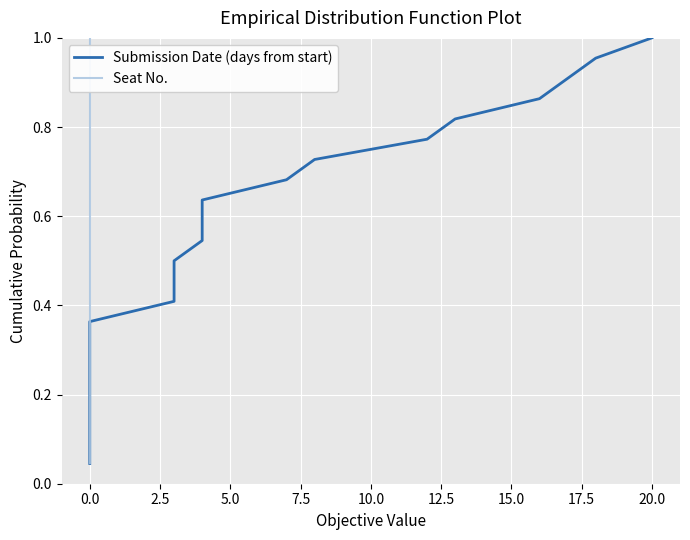

What is the value of the Submission Date (days from start) point at the 20th from the left?

0.9